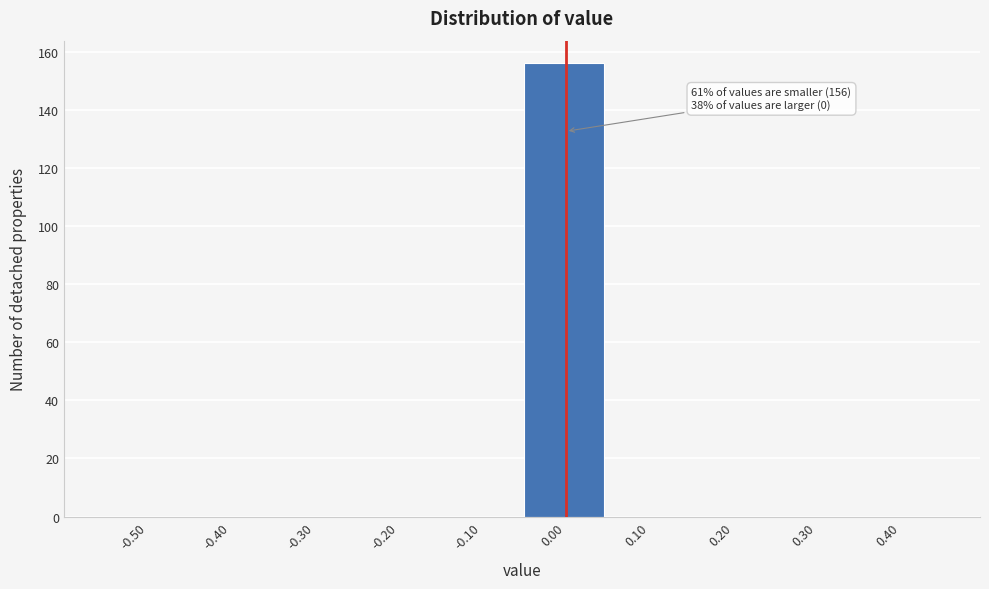

Reading right to left, transcribe all the data shown in this chart.

0.40=0	0.30=0	0.20=0	0.10=0	0.00=156	-0.10=0	-0.20=0	-0.30=0	-0.40=0	-0.50=0